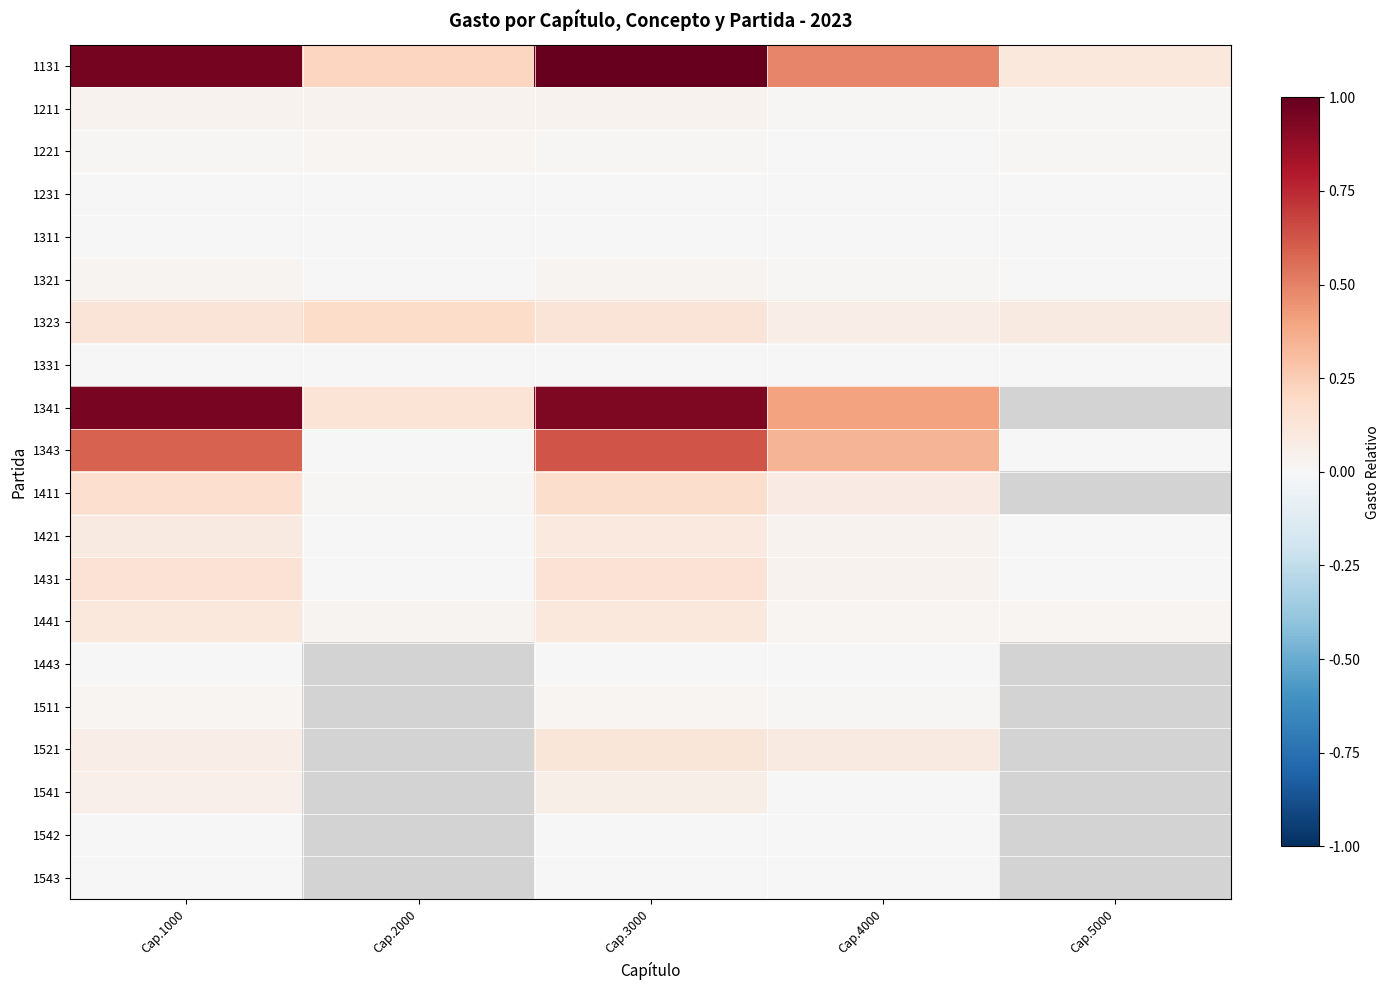

At which label does 1323 reach its peak?

Cap.2000